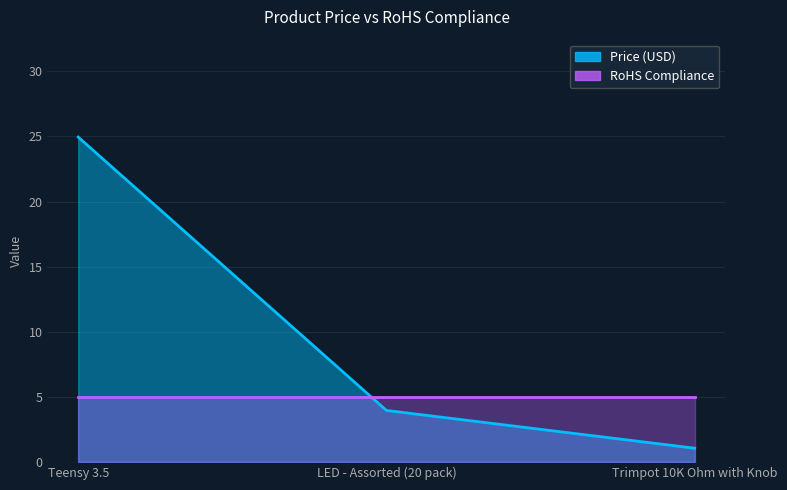

Which label corresponds to the largest value in the chart?

Teensy 3.5